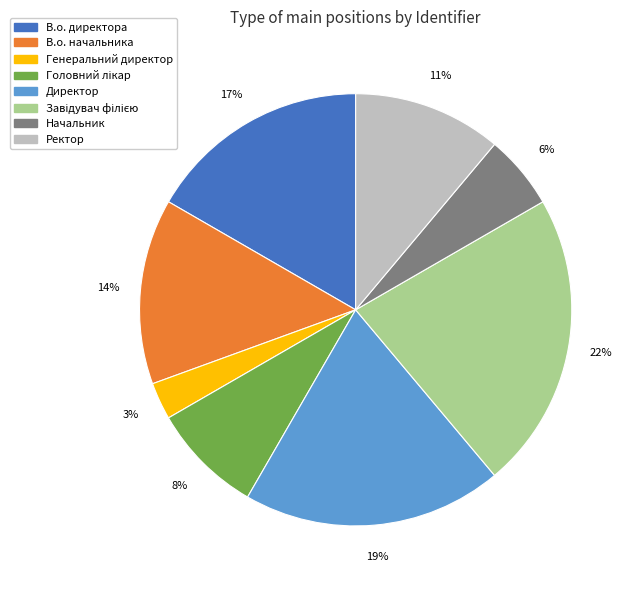

Does any single category account for the majority?

No